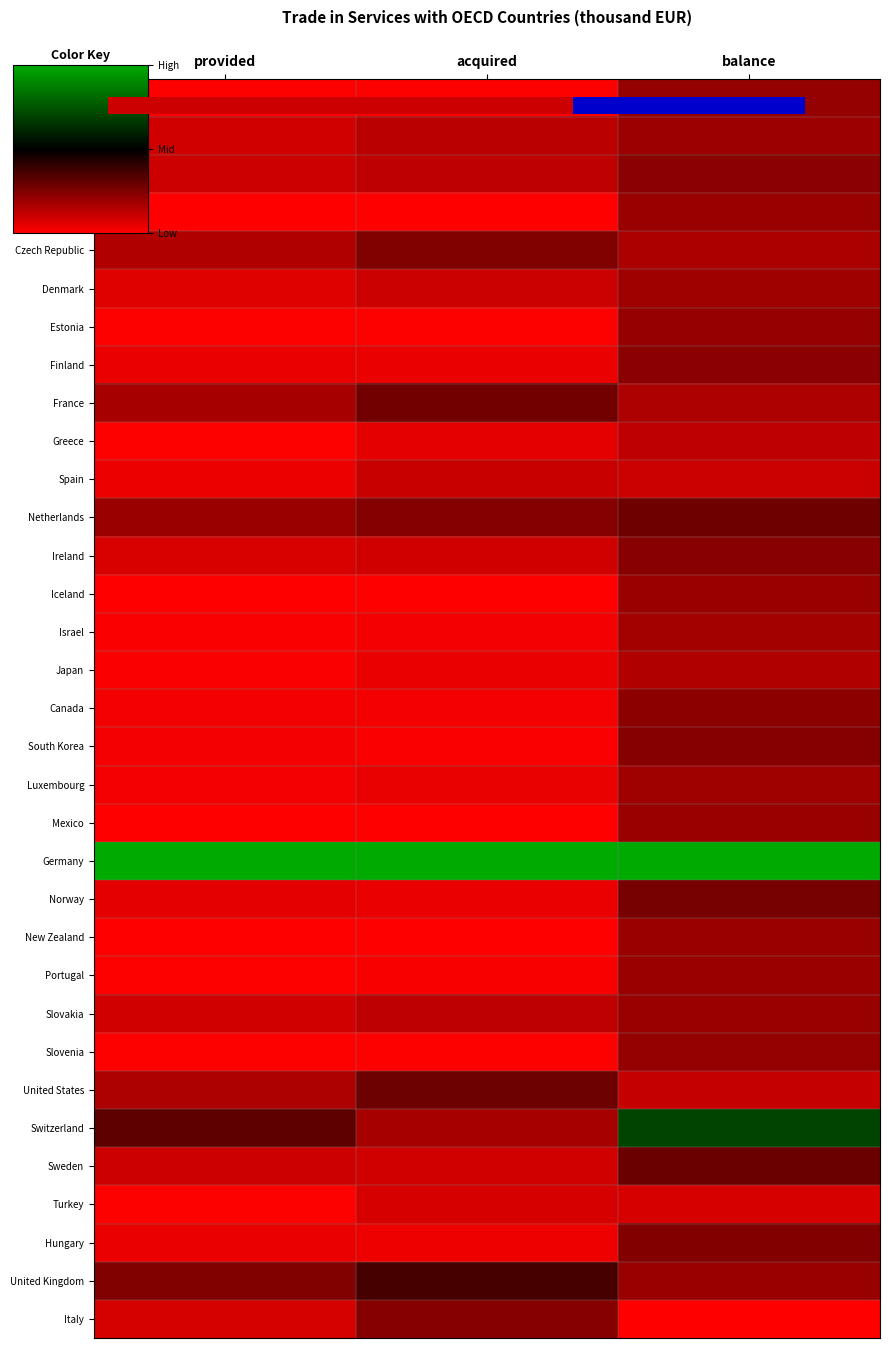

At provided, list the series in order from smallest to largest.

Chile, New Zealand, Iceland, Mexico, Greece, Estonia, Slovenia, Australia, Portugal, Turkey, Japan, Israel, South Korea, Canada, Luxembourg, Spain, Finland, Hungary, Norway, Denmark, Ireland, Italy, Austria, Slovakia, Belgium, Sweden, Czech Republic, United States, France, Netherlands, United Kingdom, Switzerland, Germany